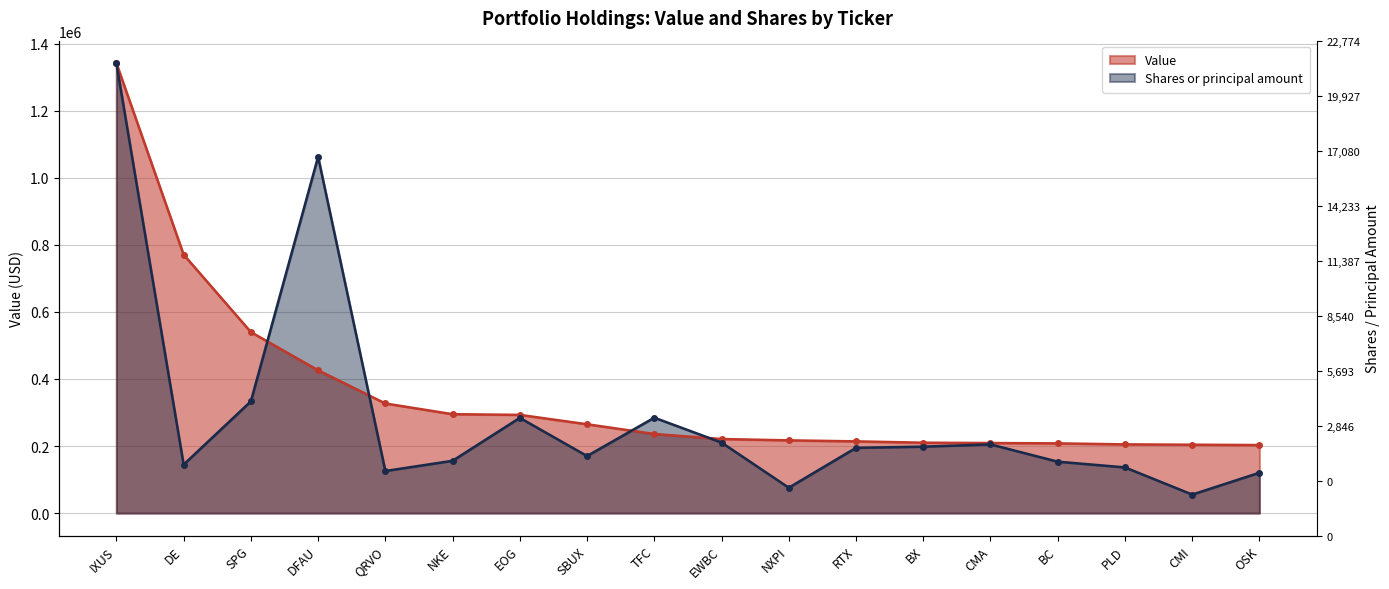

At which category is the sum across all series the highest?

IXUS